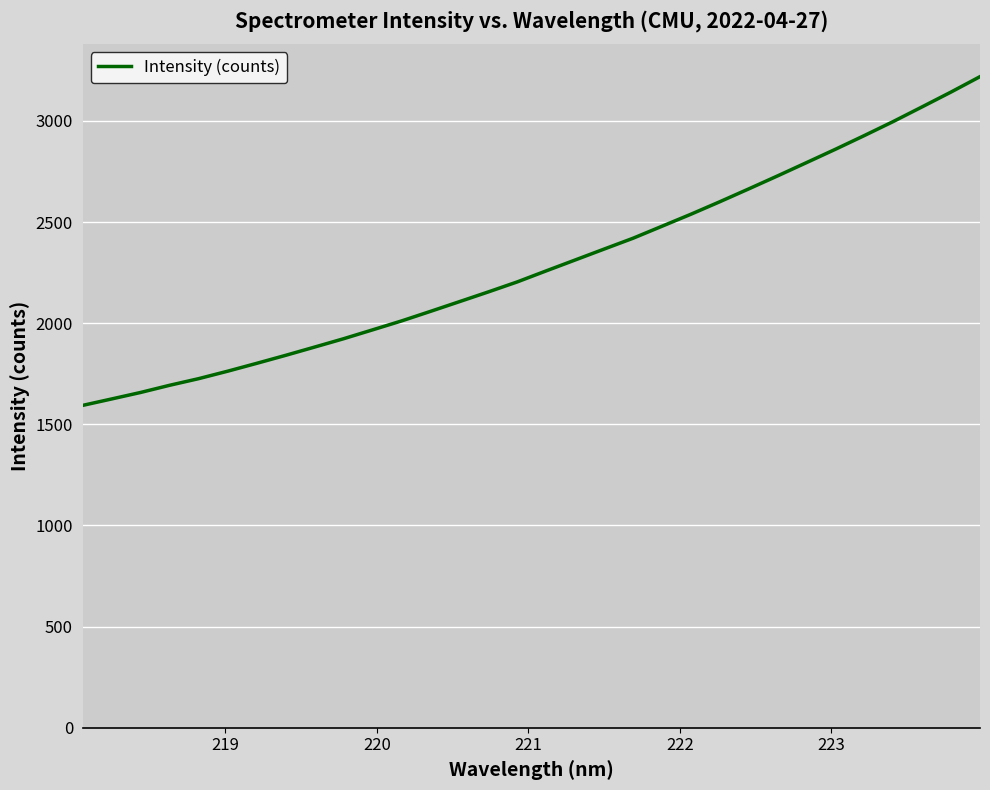

How many values exceed 2258?

16